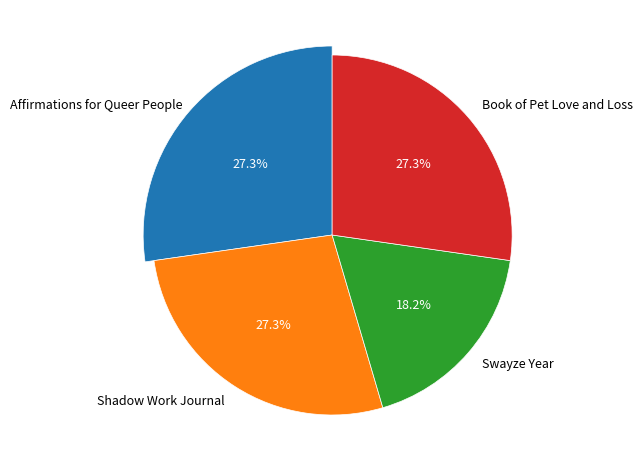

To the nearest percent, what portion does Book of Pet Love and Loss represent?

27%